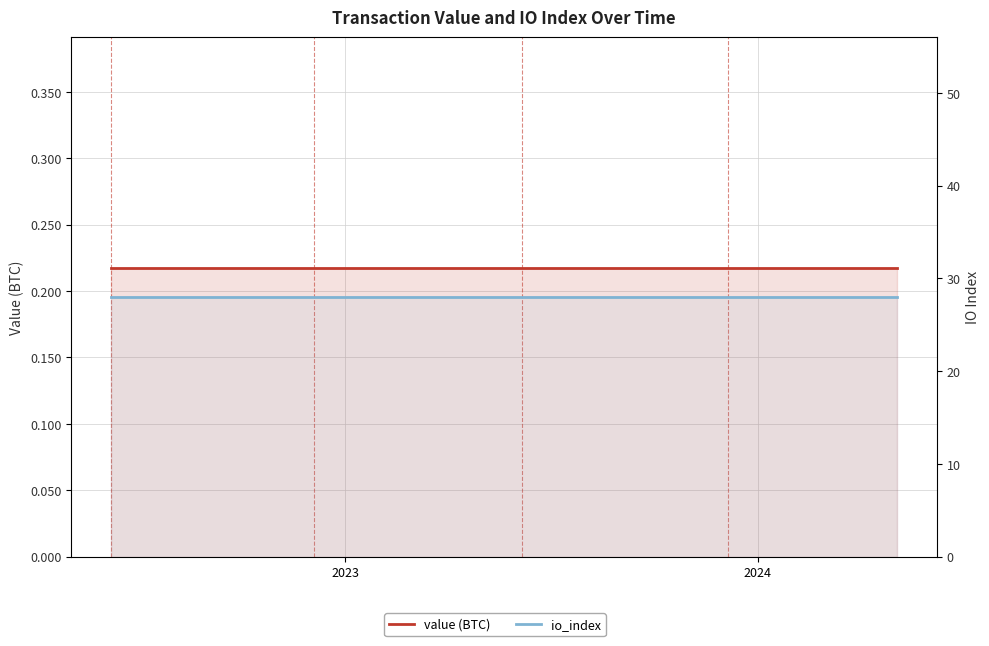

True or false: io_index has a value of 17.1 at 6.

False